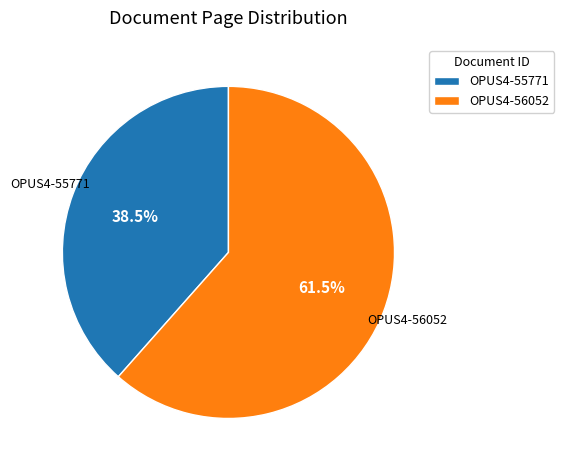

How many segments does this pie chart have?

2